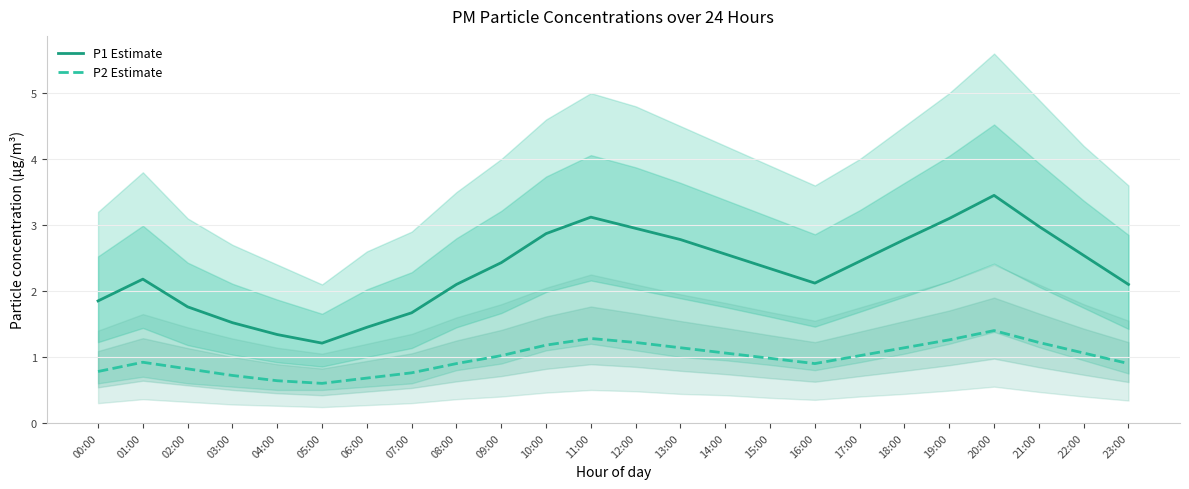

Where does the P1 Estimate series first go above 2?

01:00